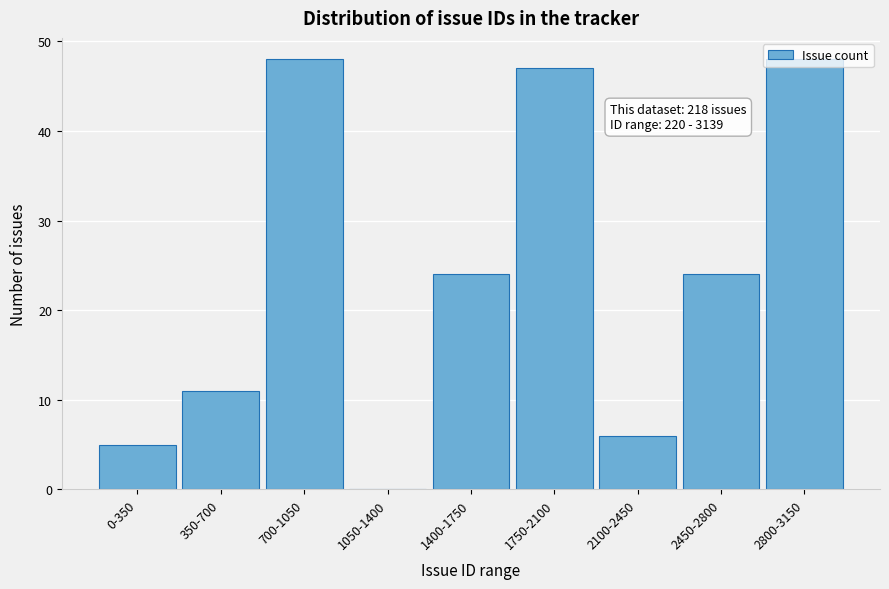

The value at 2100-2450 is 6. True or false?

True